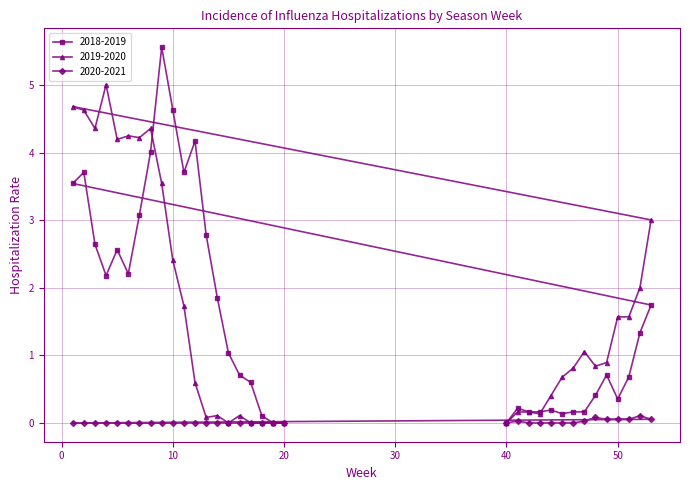

What are all the series names shown in the legend?

2018-2019, 2019-2020, 2020-2021